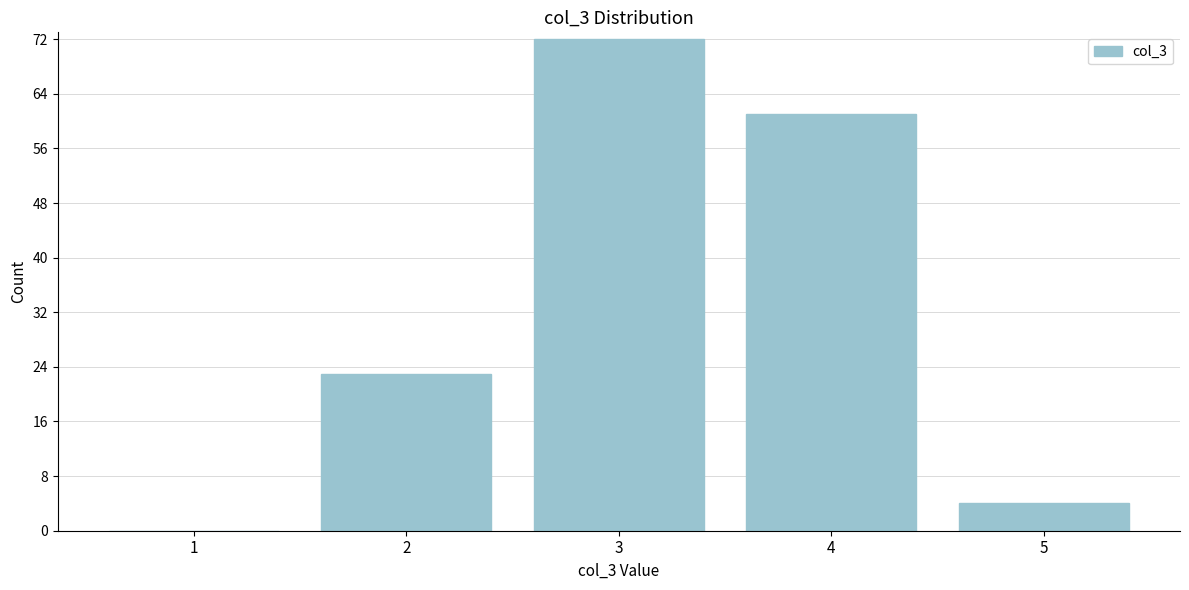

Reading right to left, what are all the values shown in this chart?

5=4	4=61	3=72	2=23	1=0